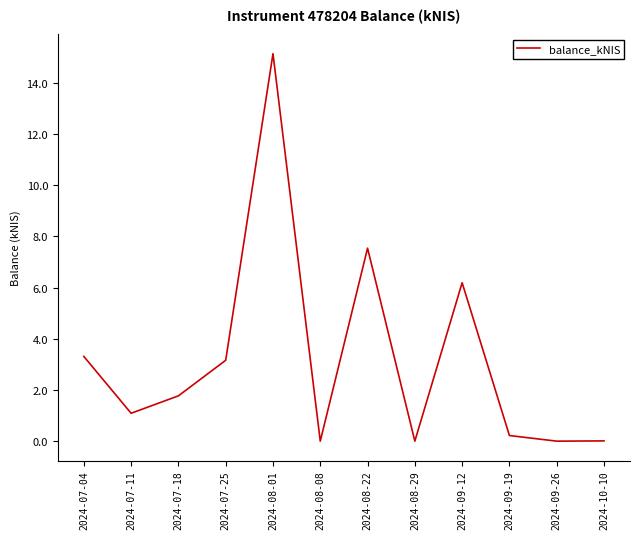

What is the average value?

3.2